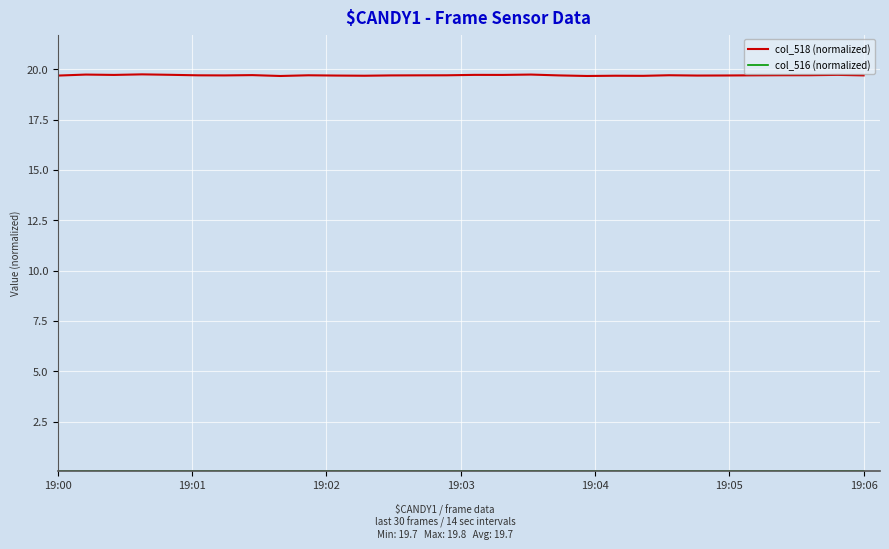

Which series has the largest range (max minus min)?

col_518 (normalized)